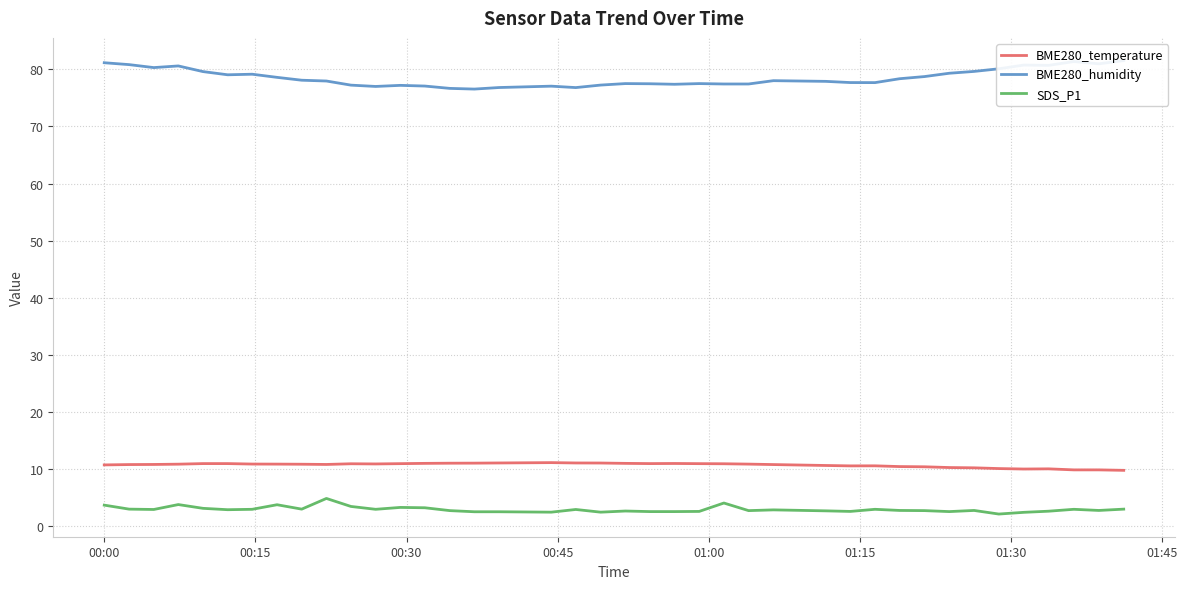

Which series has the largest range (max minus min)?

BME280_humidity